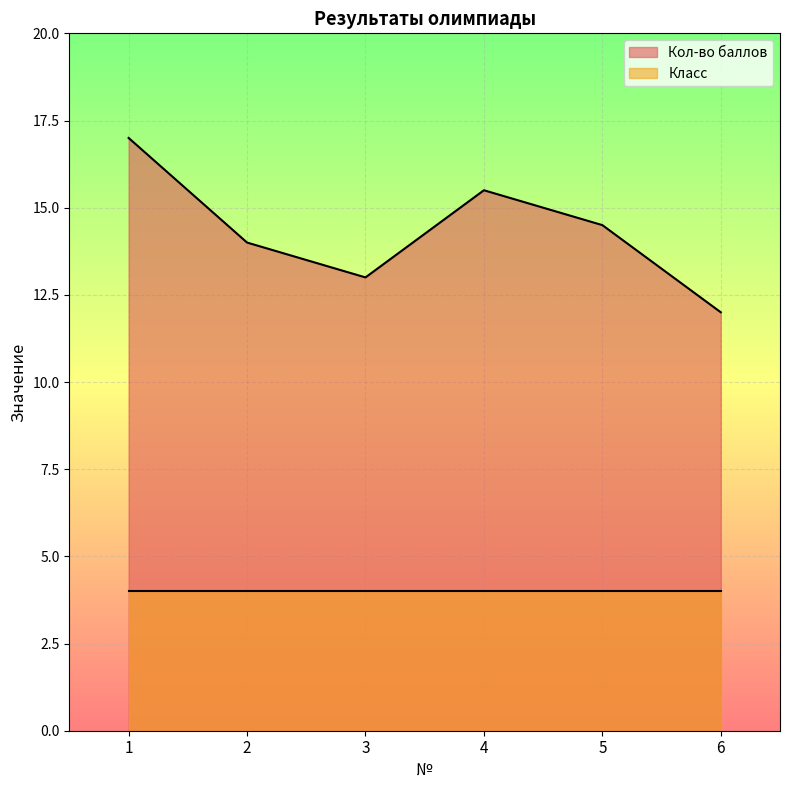

What is the difference between the maximum and minimum values?

5.0